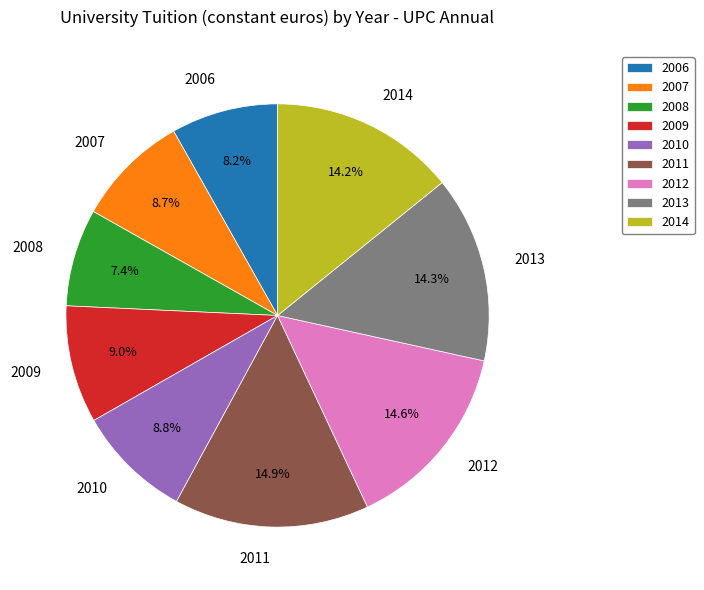

Does 2012 account for over 50% of the chart?

No